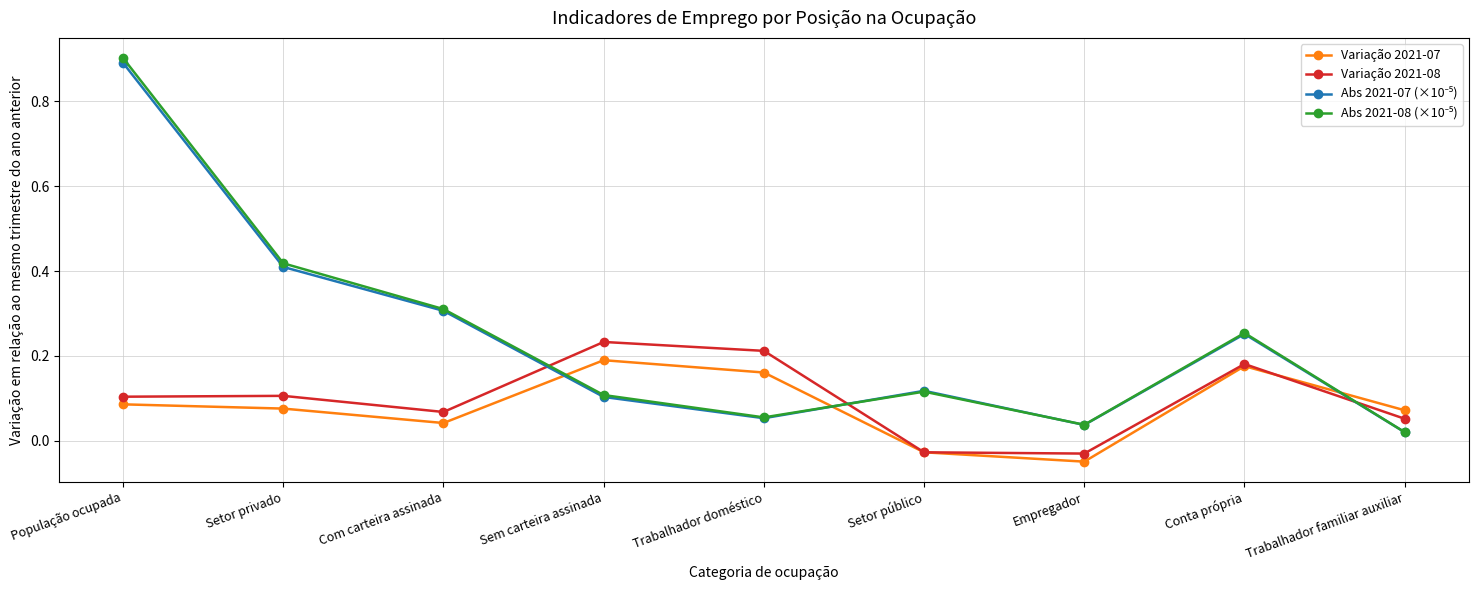

What is the sum of all Variação 2021-08 values?

0.9